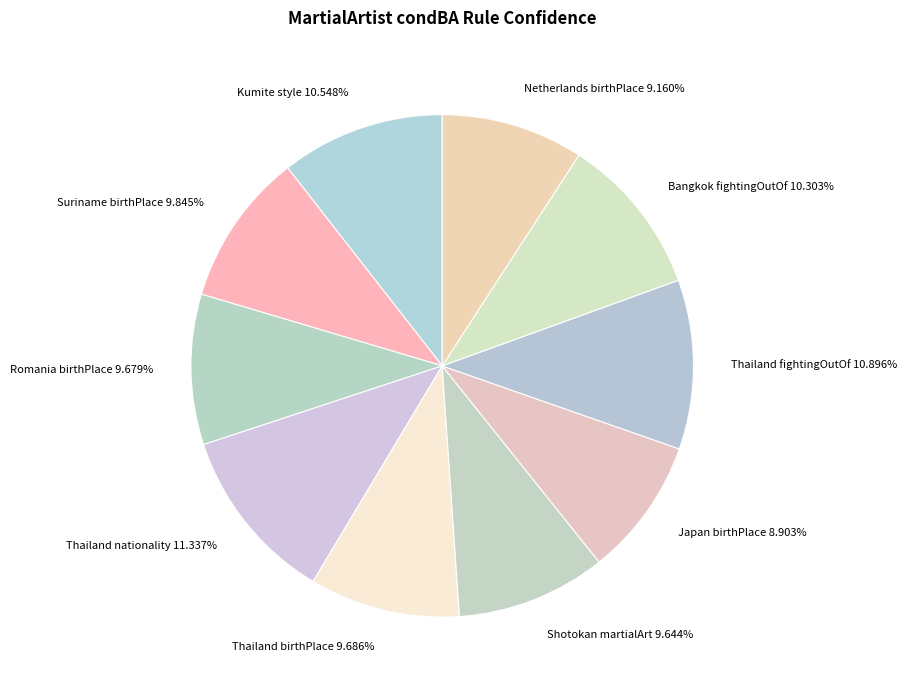

How many slices are in this pie chart?

10